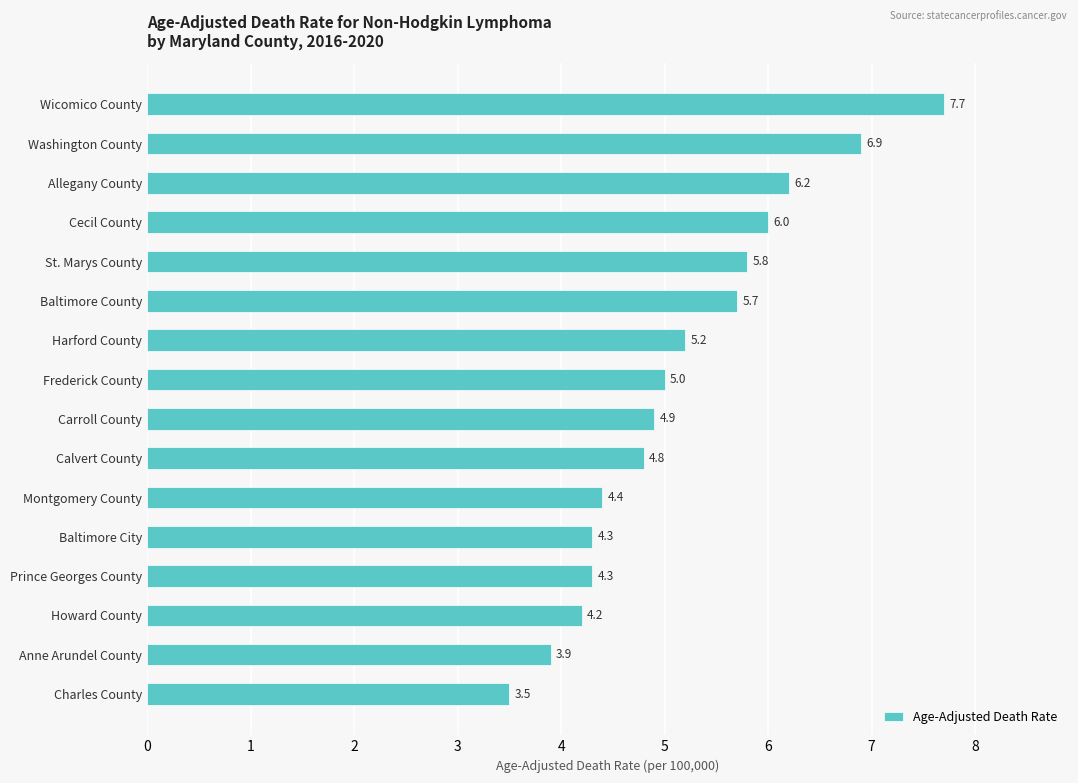

What is the average value?

5.2